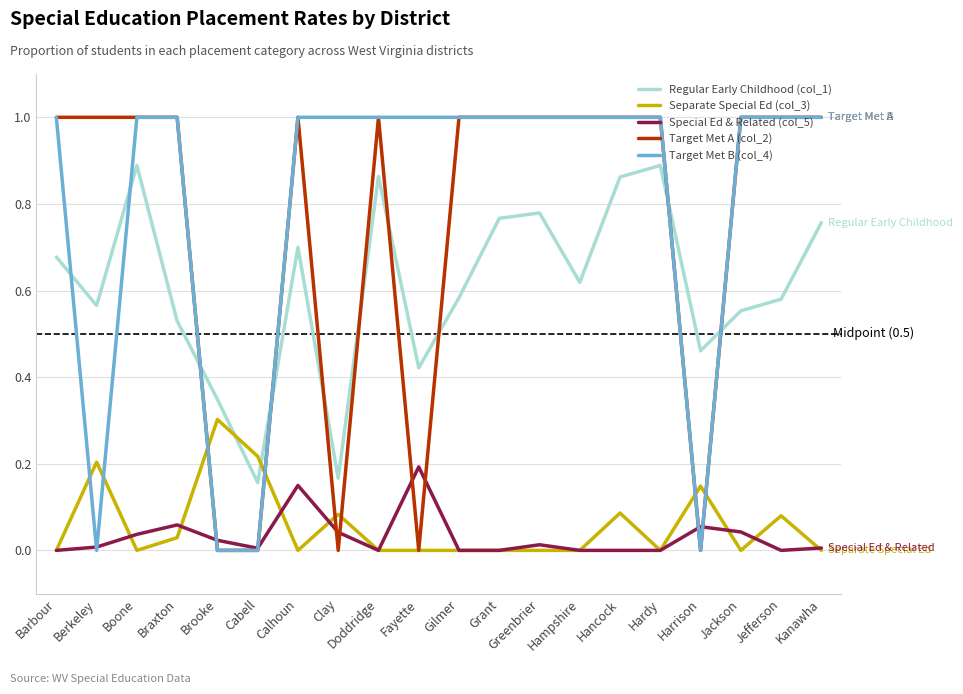

True or false: Special Ed & Related (col_5) has more than 2 interior local peaks.

True